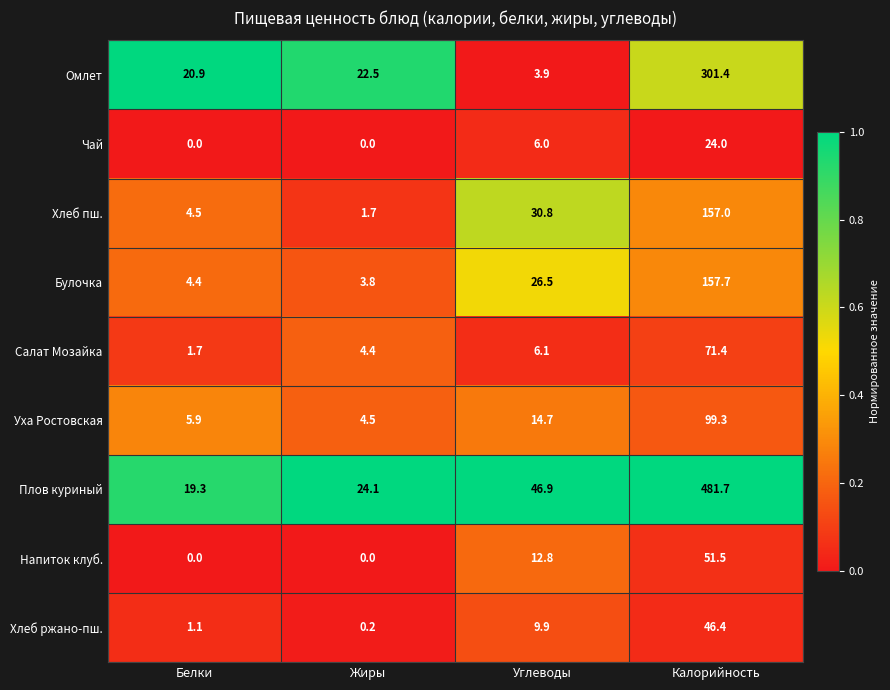

True or false: Булочка has a value of 2.3 at Белки.

False